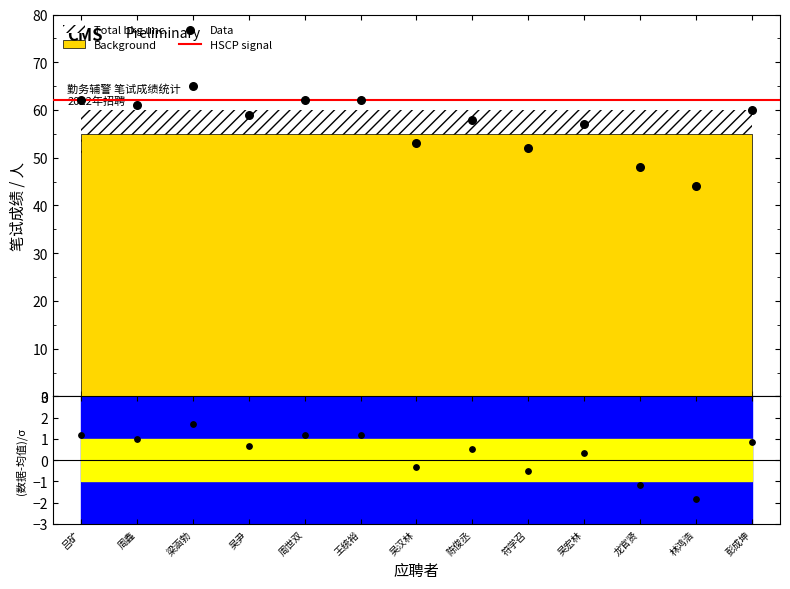

Between 符学召 and 周鑫, which is larger?

周鑫